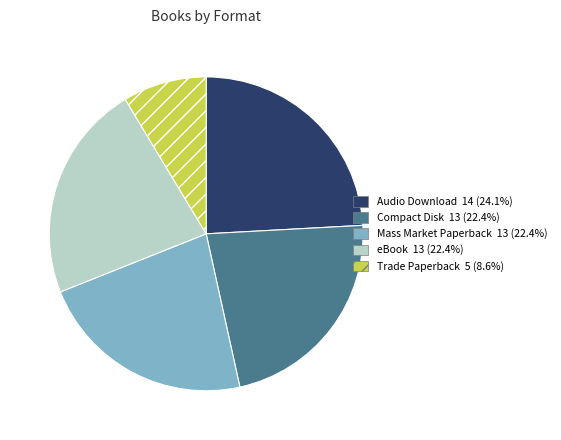

True or false: eBook accounts for 22% of the total.

True